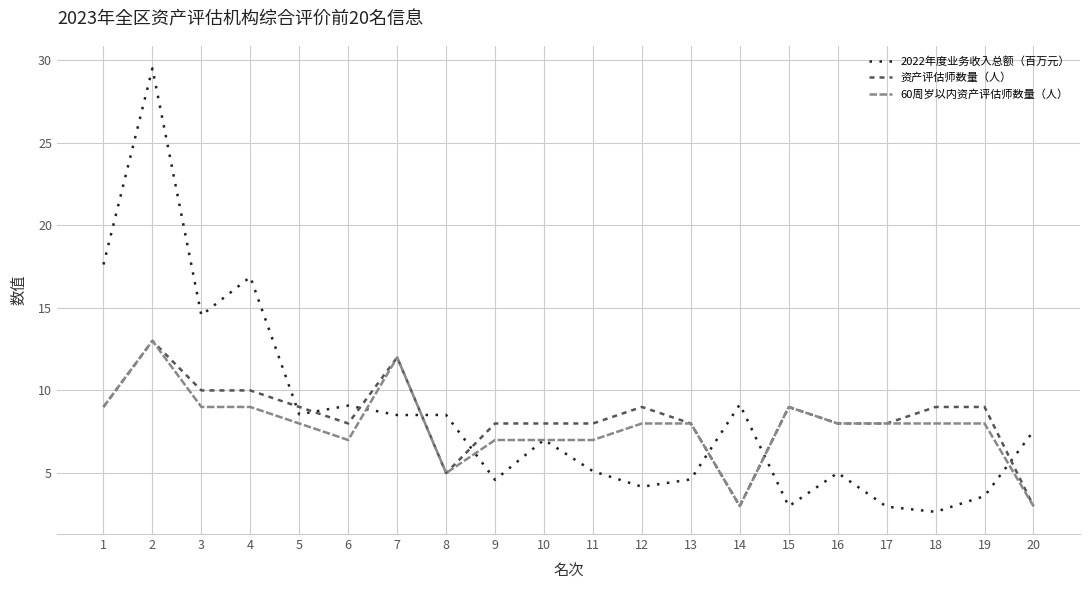

What is the average value of the 2022年度业务收入总额（百万元） series?

8.6